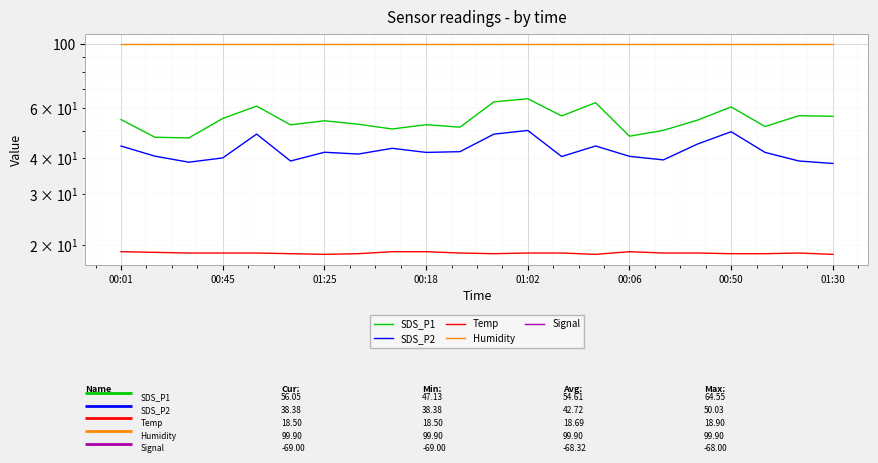

What is the total value across all series at 19?

144.1